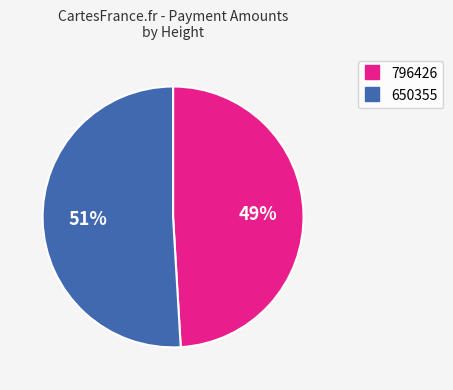

Rank the categories by value from lowest to highest.

796426, 650355